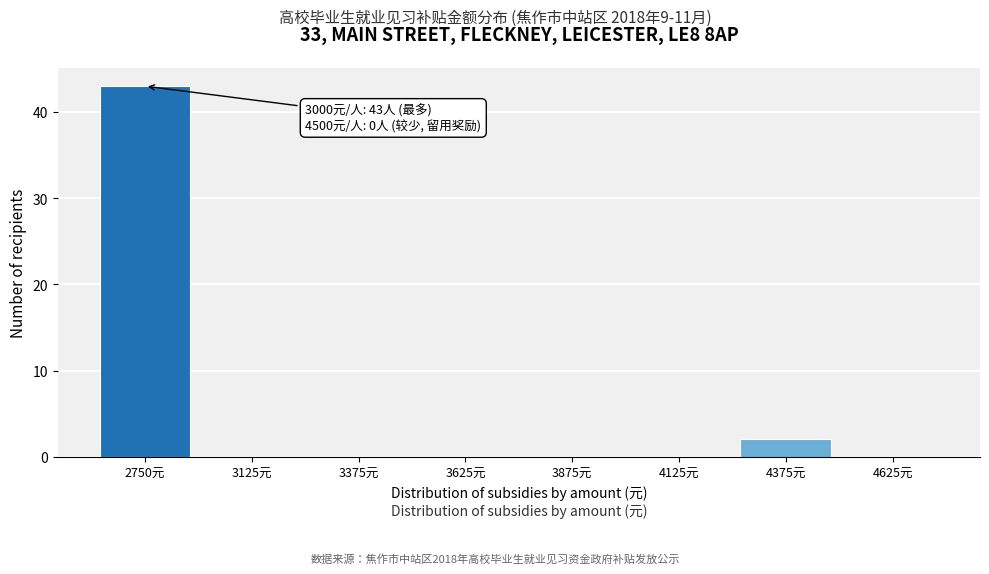

Reading left to right, what are all the values shown in this chart?

2750元=43	3125元=0	3375元=0	3625元=0	3875元=0	4125元=0	4375元=2	4625元=0